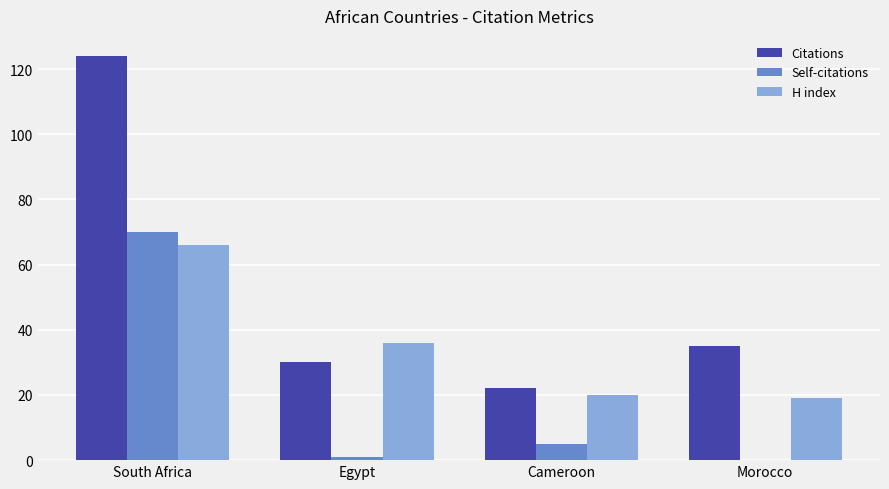

What is the total value across all series at Cameroon?

47